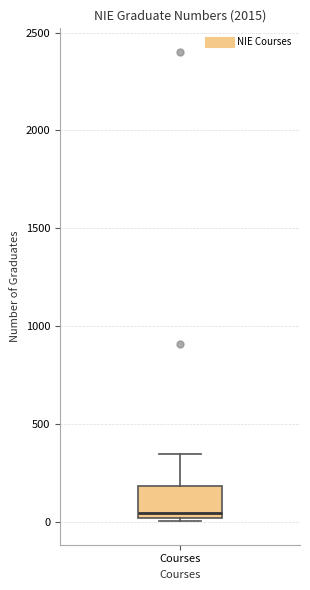

Where is the upper edge of the box for Courses on the y-axis? The values are not printed on the chart, so give them approximately, as read against the axis.

200